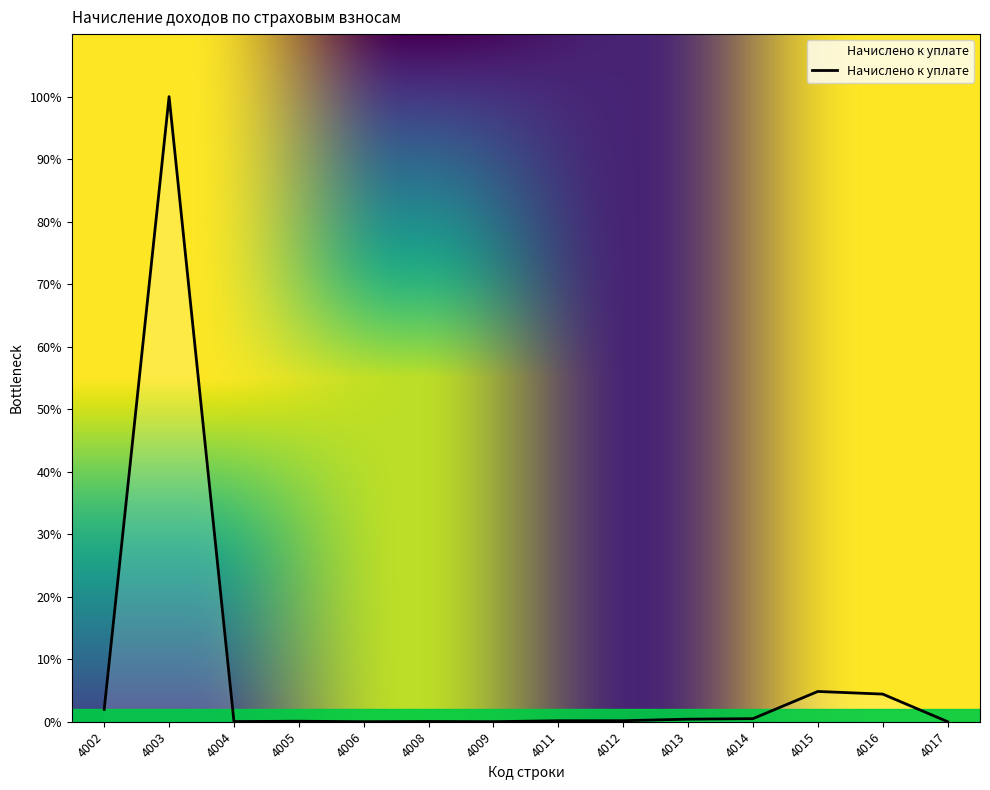

What value does the data have at 4016, to the nearest 50?

474600